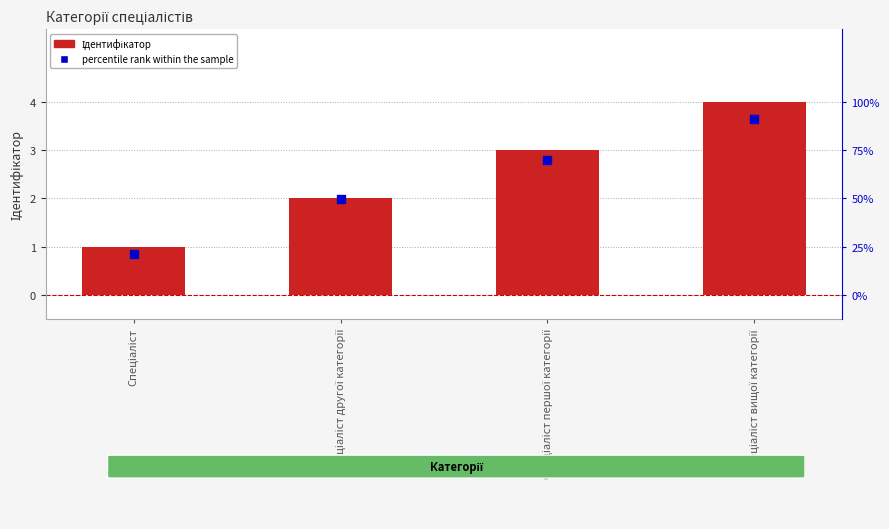

At how many categories does at least one series exceed 0?

4